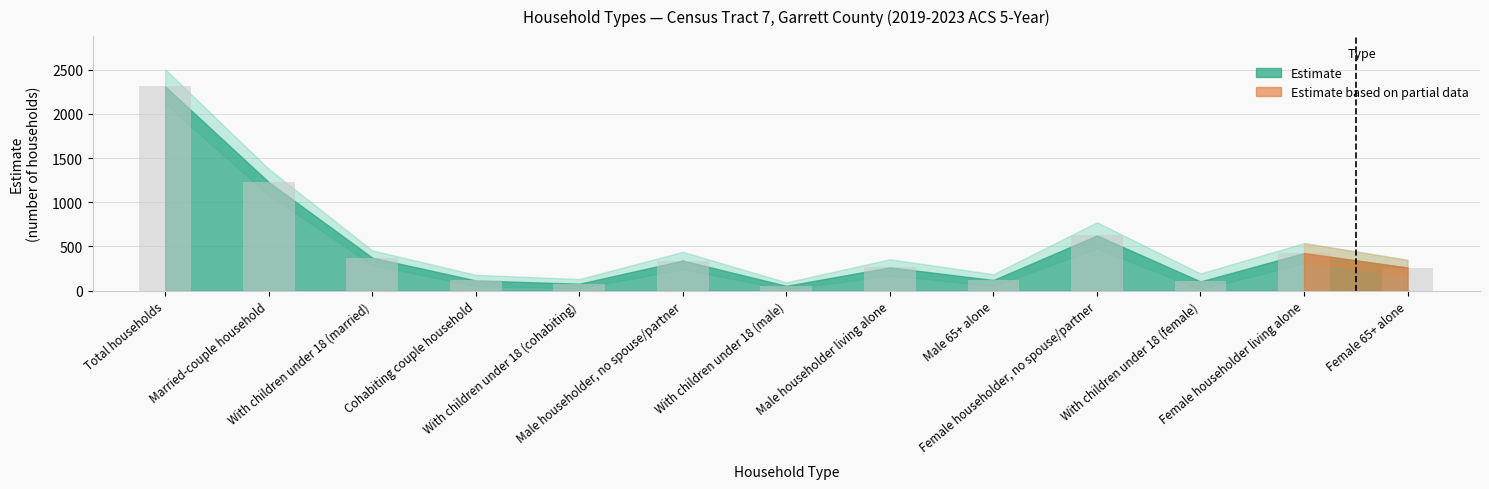

What is the change in value from Total households to With children under 18 (cohabiting)?

-2232